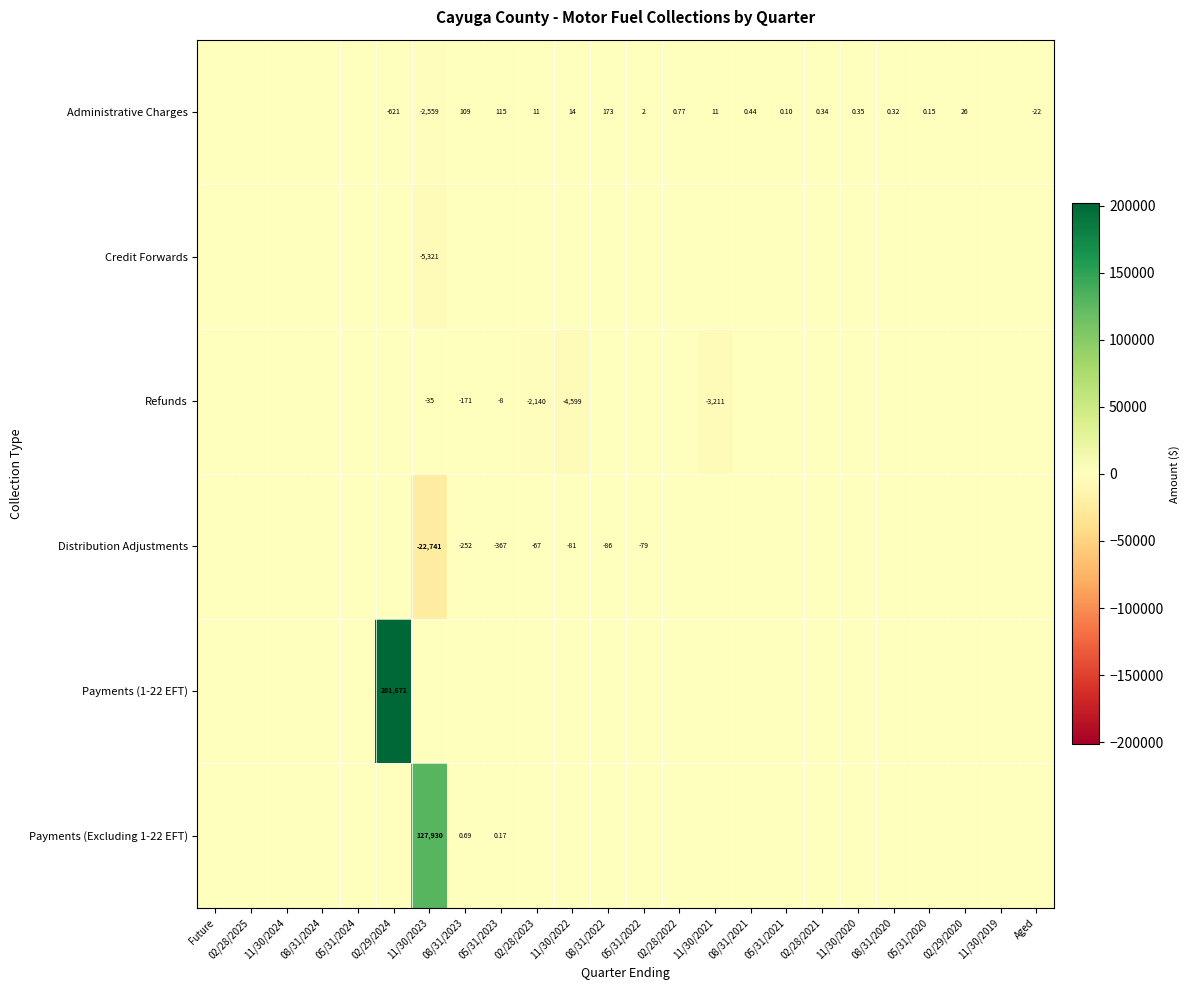

Which category has the lowest value across all series?

11/30/2023